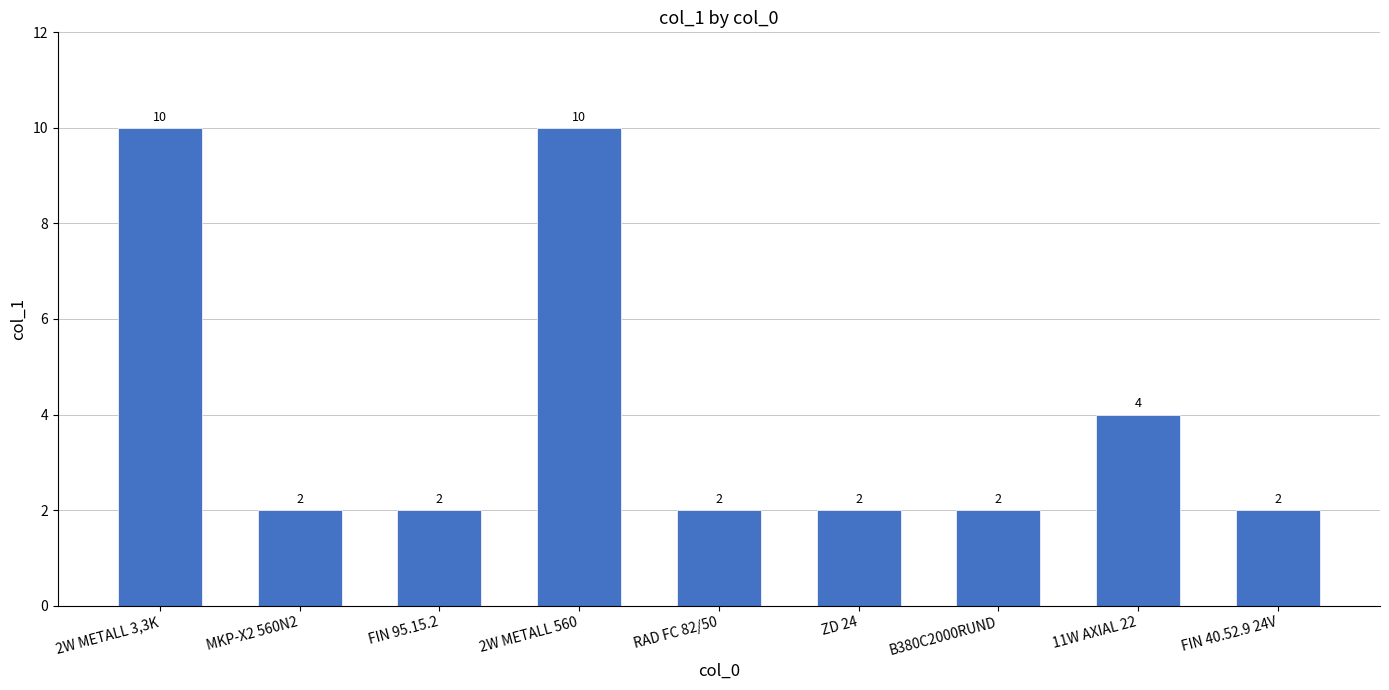

What is the label of the 8th bar from the left?

11W AXIAL 22